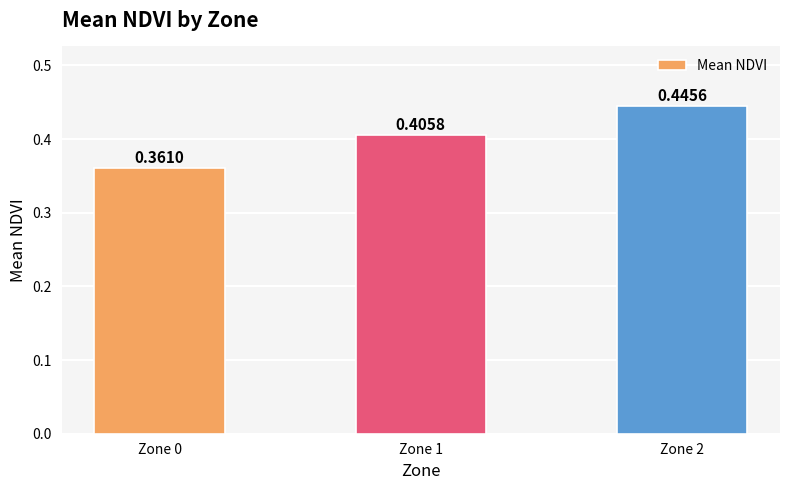

Rank the categories by value from lowest to highest.

Zone 0, Zone 1, Zone 2